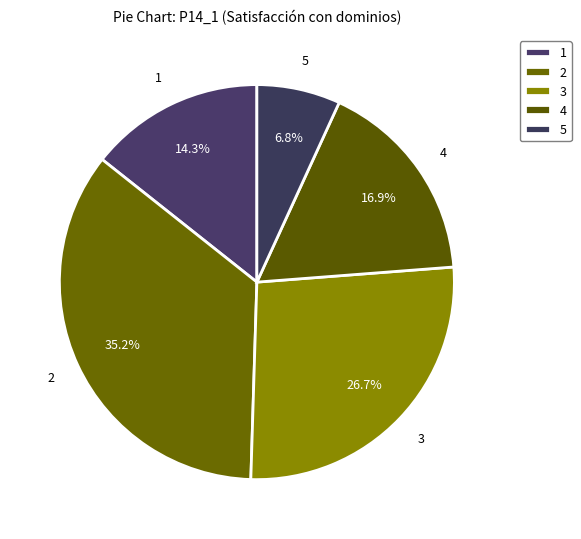

What percentage is NOT represented by 3?

73.3%